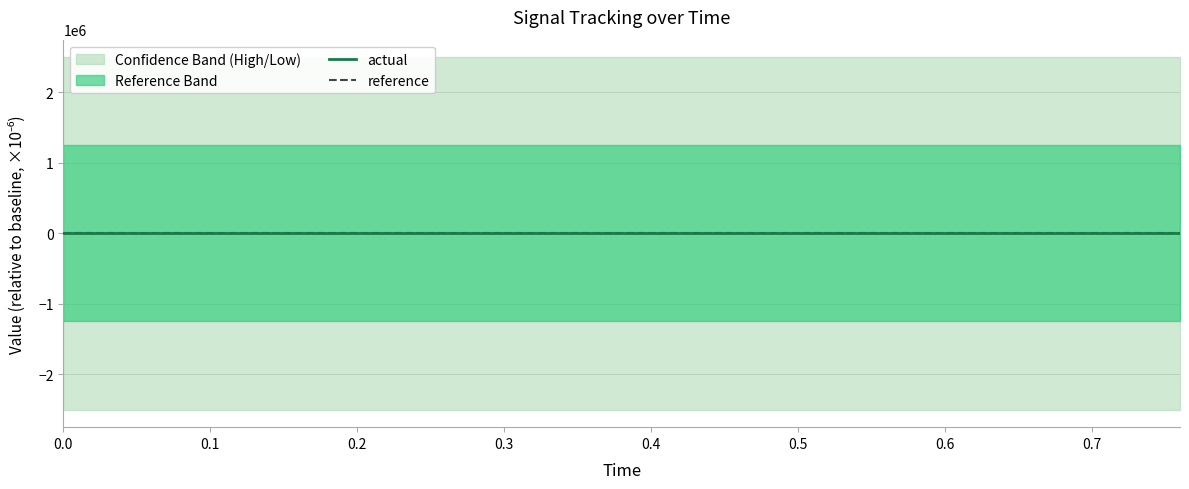

True or false: actual has more than 1 interior local peaks.

True